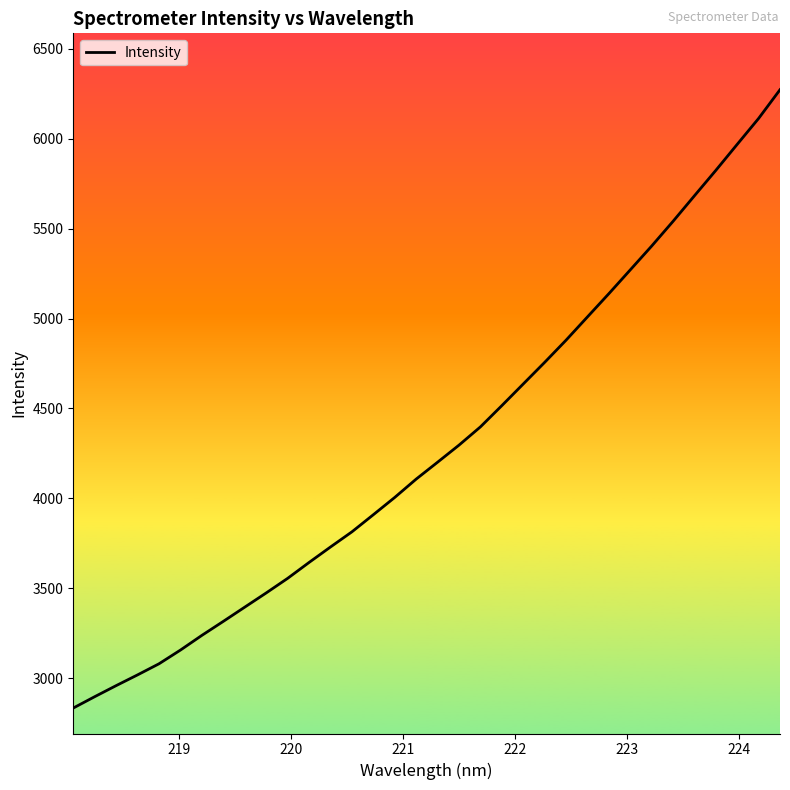

What is the minimum value shown in the chart?

2833.3